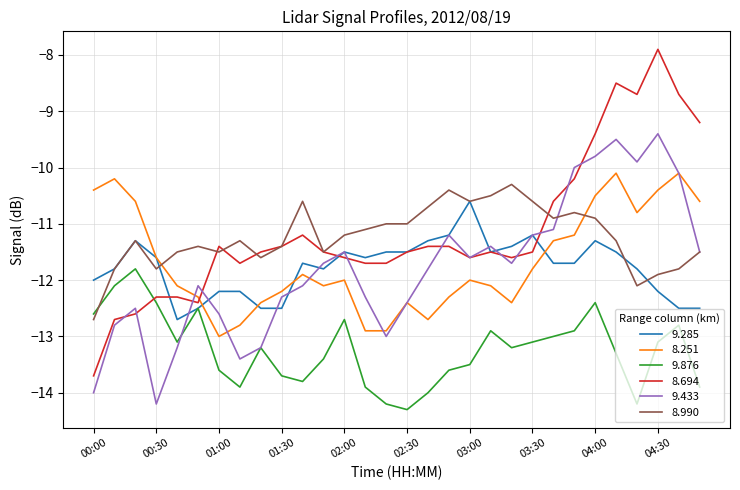

How many interior local peaks does the 9.433 series have?

7